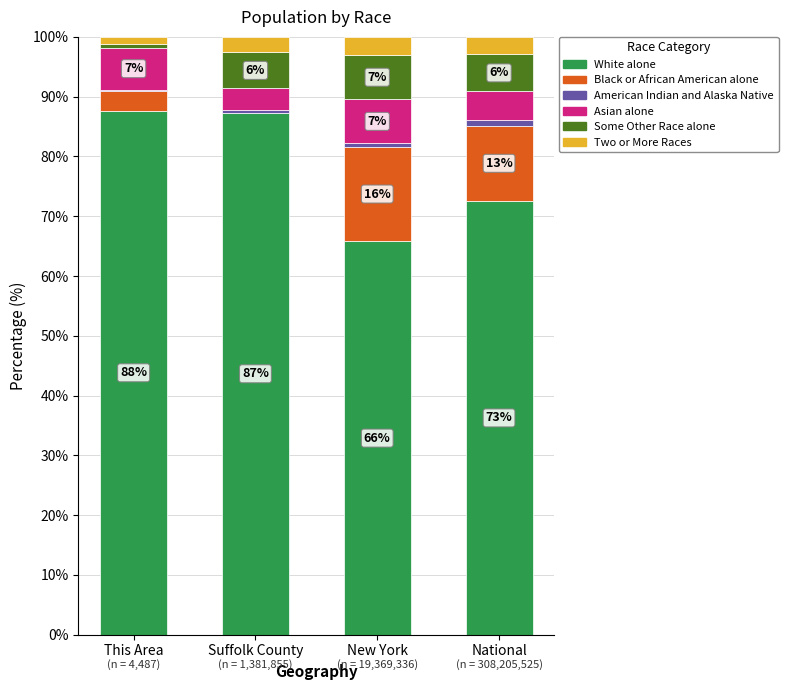

What is the highest value of the White alone series?

87.6